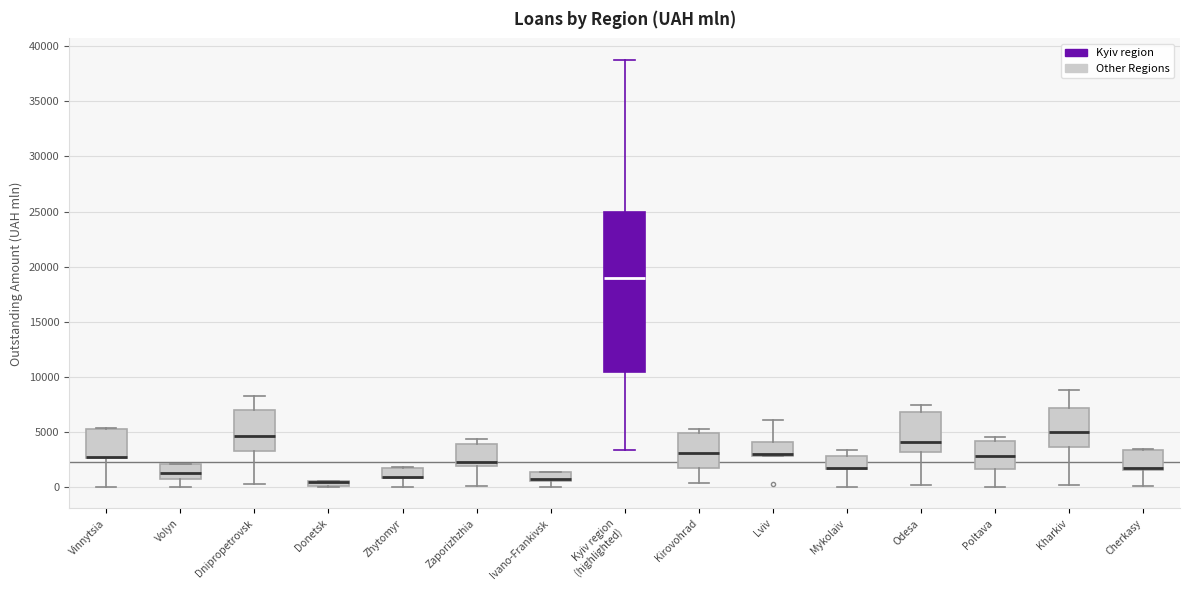

Where does the lower whisker of the box for Zaporizhzhia end on the y-axis? The values are not printed on the chart, so give them approximately, as read against the axis.

0